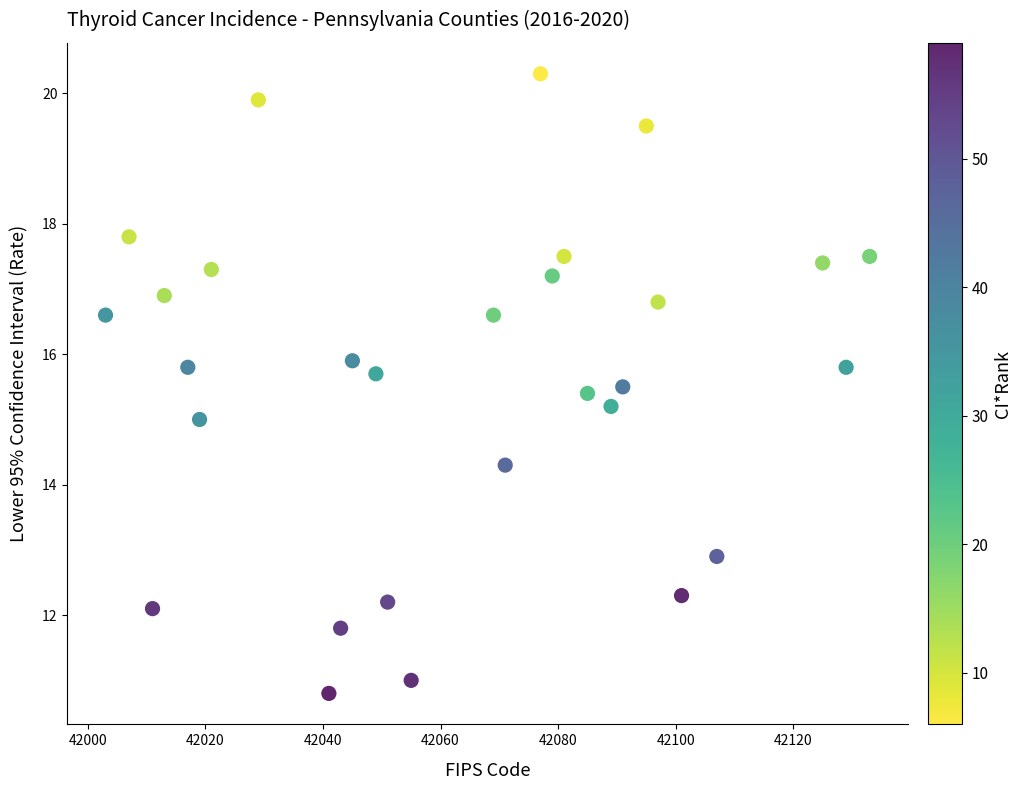

What is the range of Y values (max minus min)?

9.5